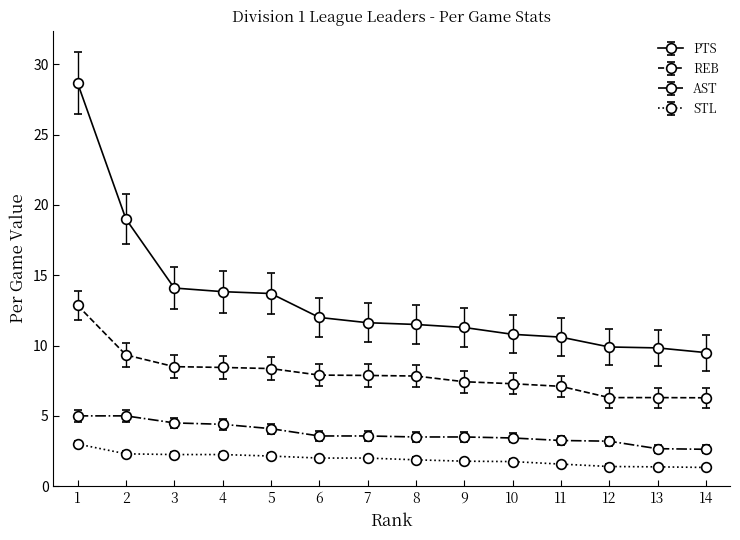

Between 1 and 14, which series saw the biggest shift?

PTS